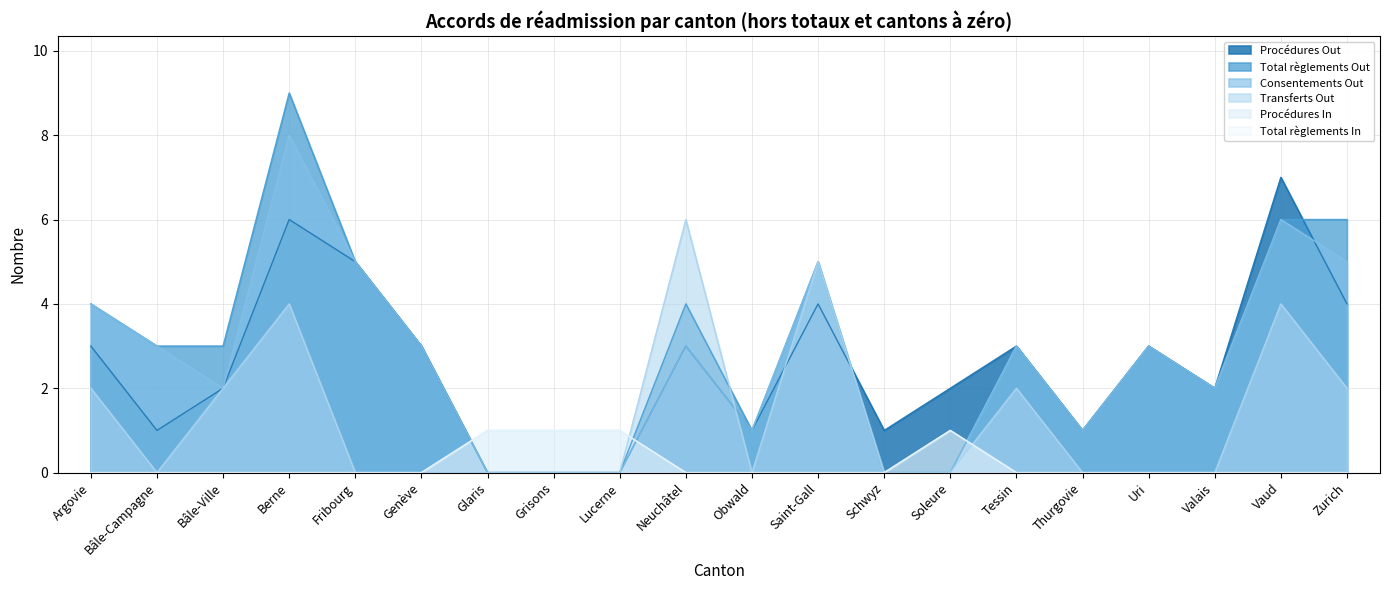

What are all the series names shown in the legend?

Procédures Out, Total règlements Out, Consentements Out, Transferts Out, Procédures In, Total règlements In